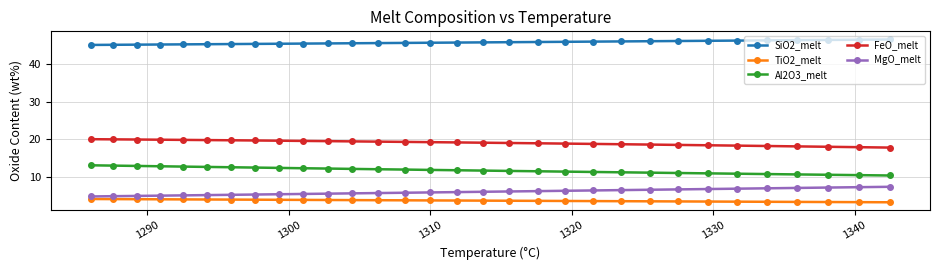

What is the average value of the Al2O3_melt series?

11.8